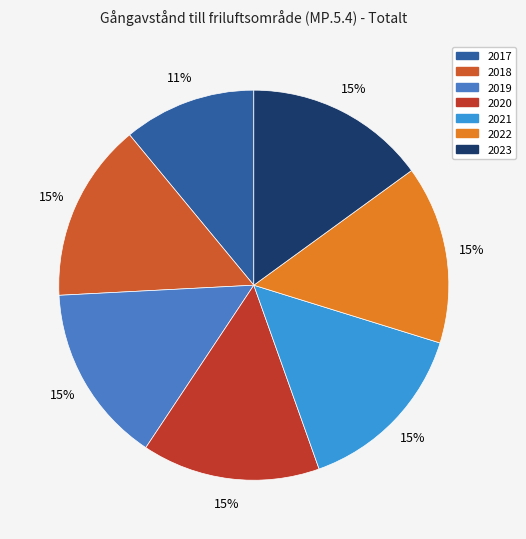

Rank the categories by value from lowest to highest.

2017, 2020, 2021, 2022, 2018, 2019, 2023